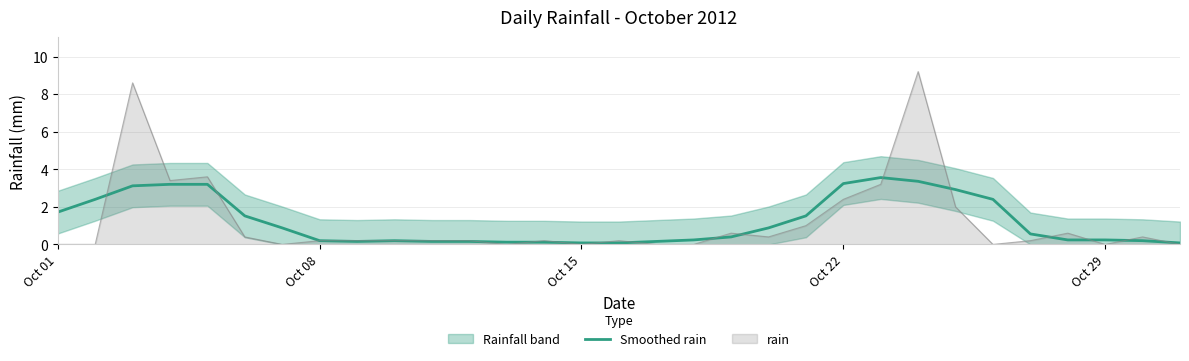

Is it true that rain equals 5.5 at Oct 15?

False